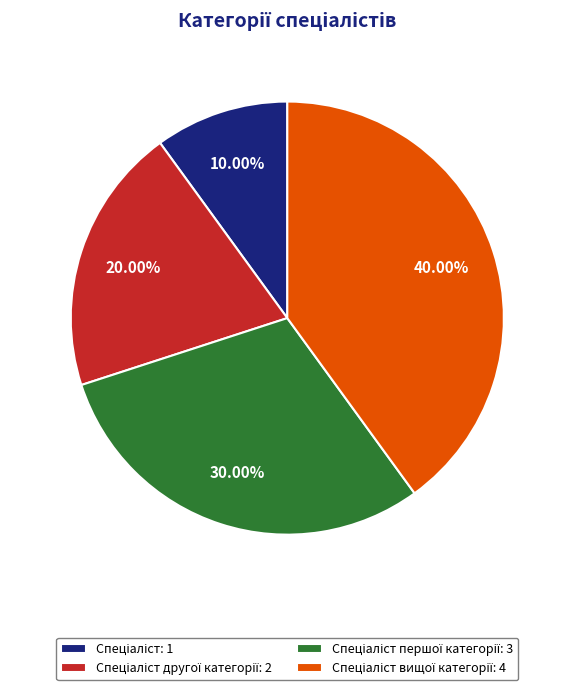

Is there any slice that represents more than half of the pie?

No